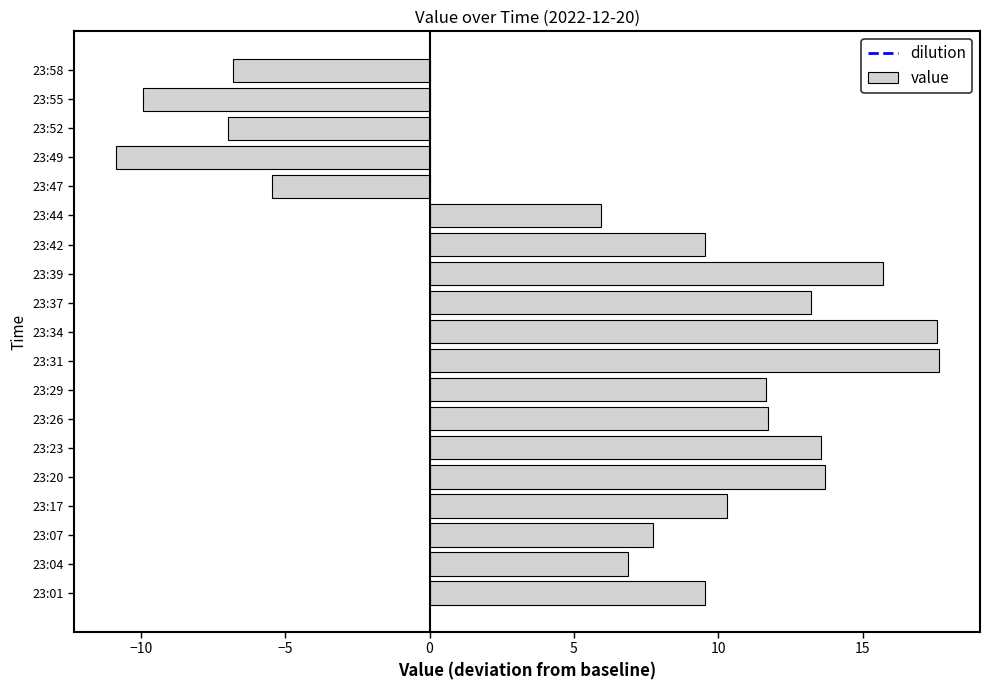

Is it true that the value at 23:29 is 11.6?

True